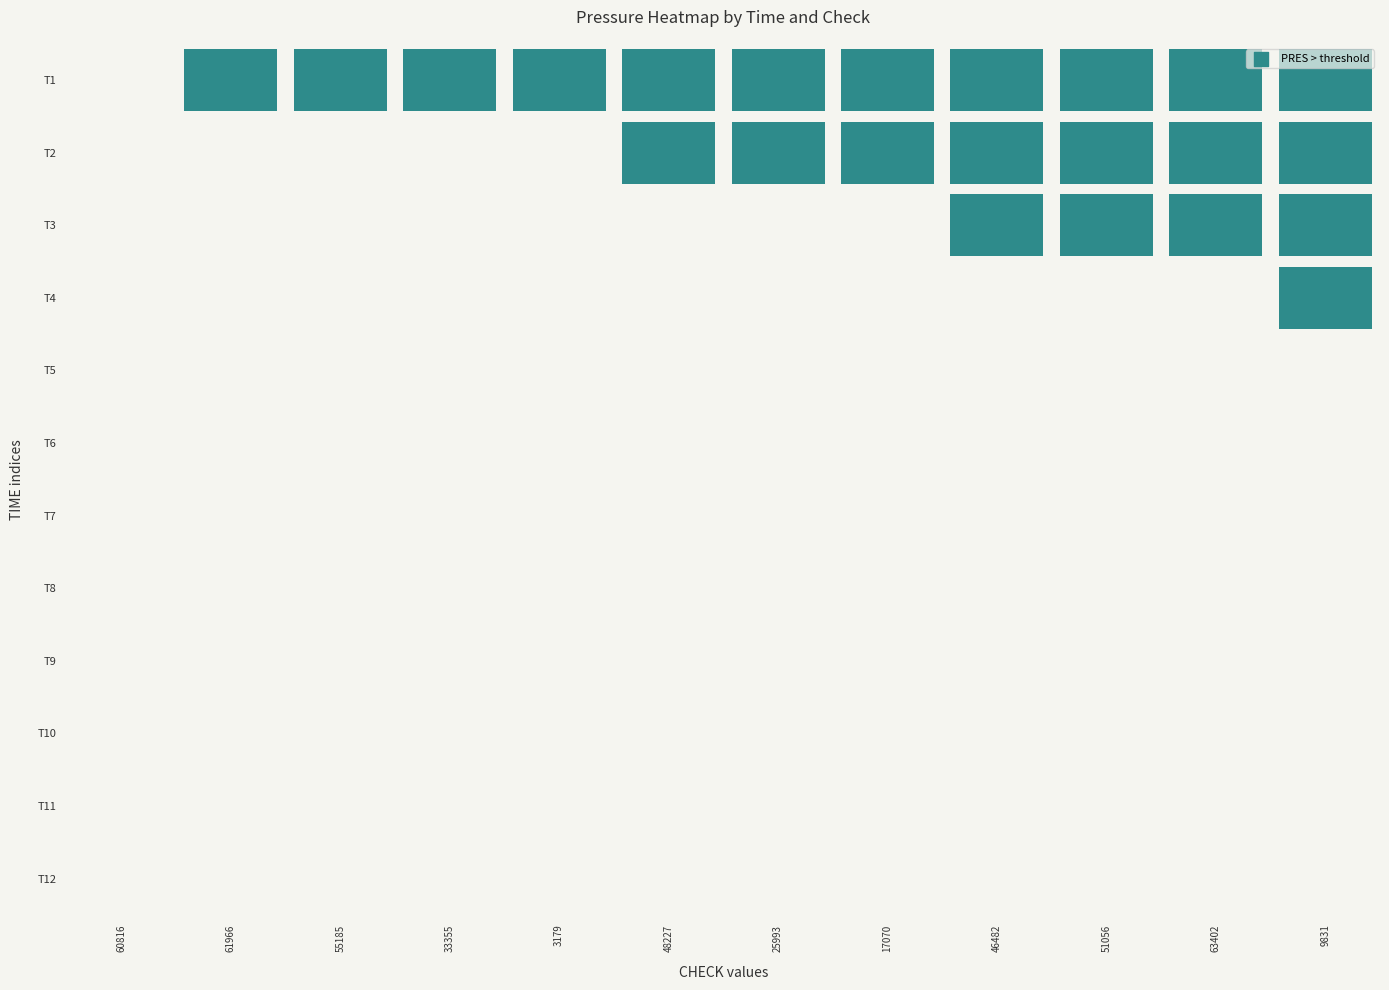

The chart shows a value of 6.3 at 8. True or false?

False